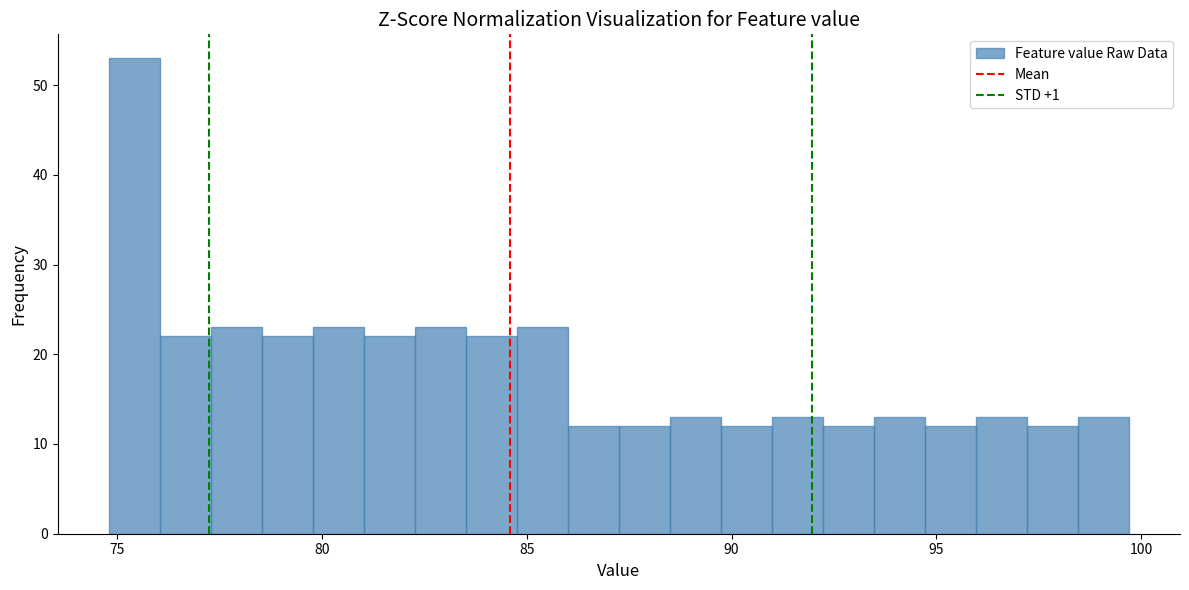

Around what value on the x-axis is the tallest bar? Give the approximate position of its centre, as read against the axis.

75.5